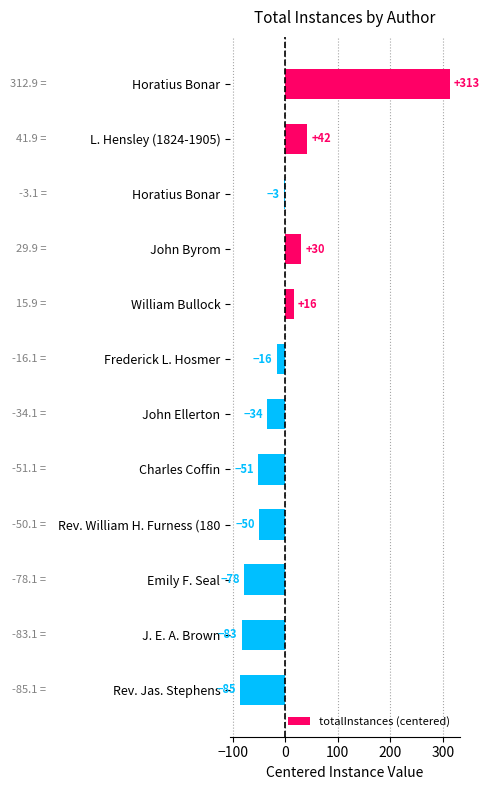

How many distinct data groups are displayed?

1